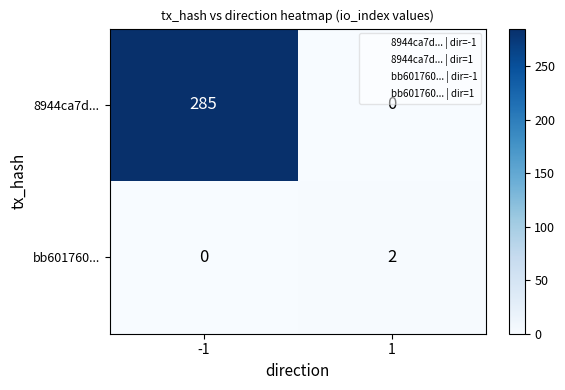

Reading right to left, extract all data points from this chart.

8944ca7d...: 1=0	-1=285
bb601760...: 1=2	-1=0